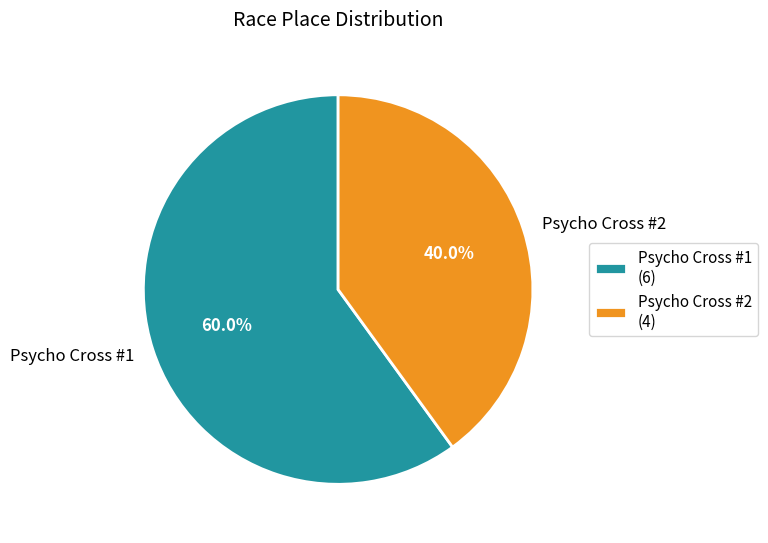

To the nearest percent, what is the combined percentage of Psycho Cross #2 and Psycho Cross #1?

100%